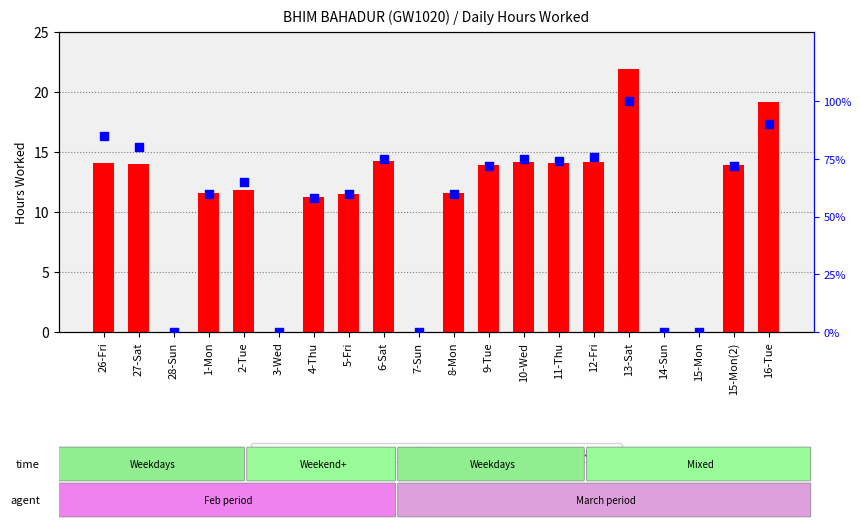

What is the total value across all series at 1-Mon?

71.6